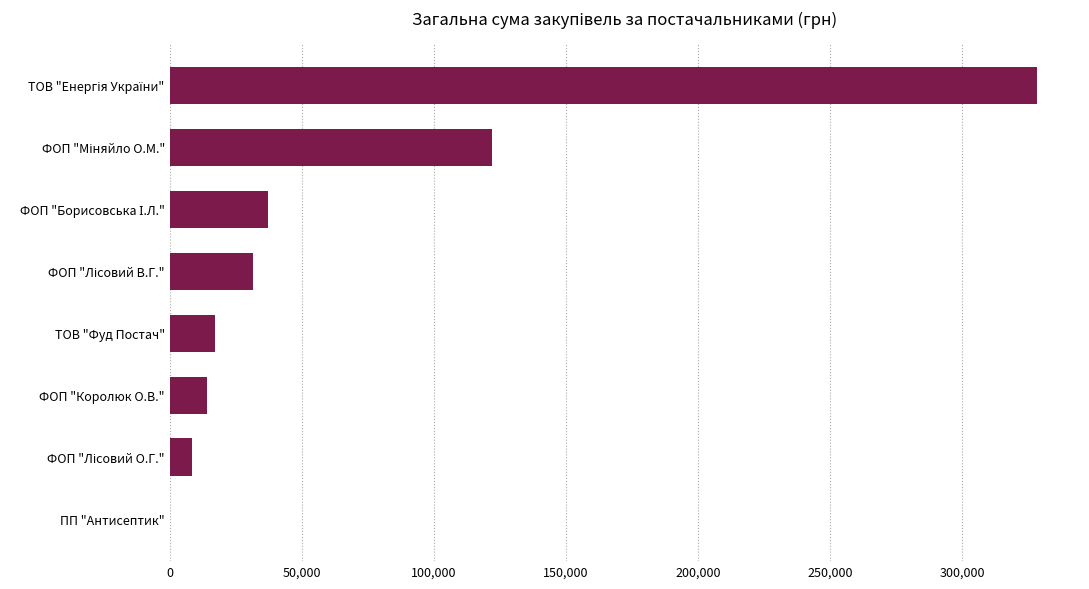

What is the greatest value displayed?

328280.4